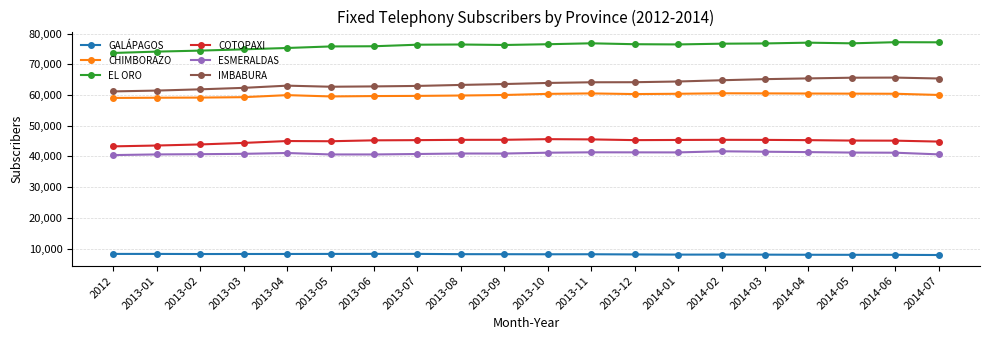

What is the sum of all EL ORO values?

1521284